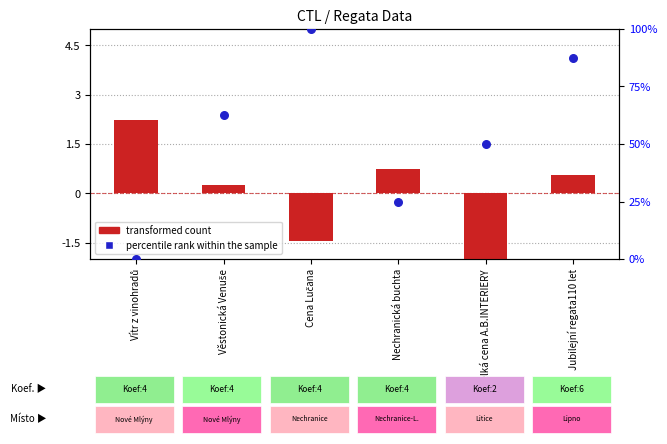

What are all the series names shown in the legend?

transformed count, percentile rank within the sample